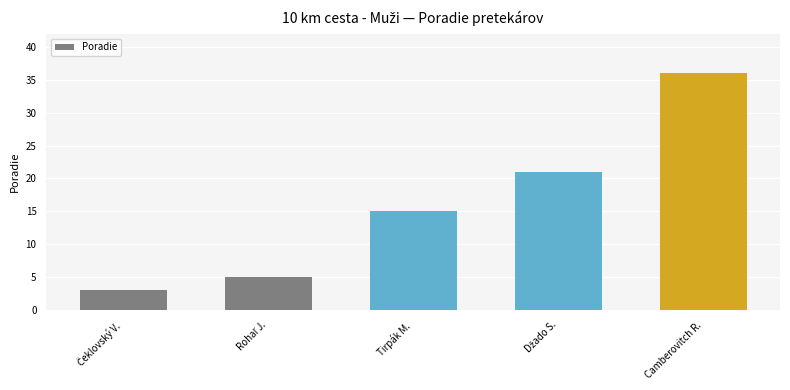

What is the difference between the maximum and minimum values?

33